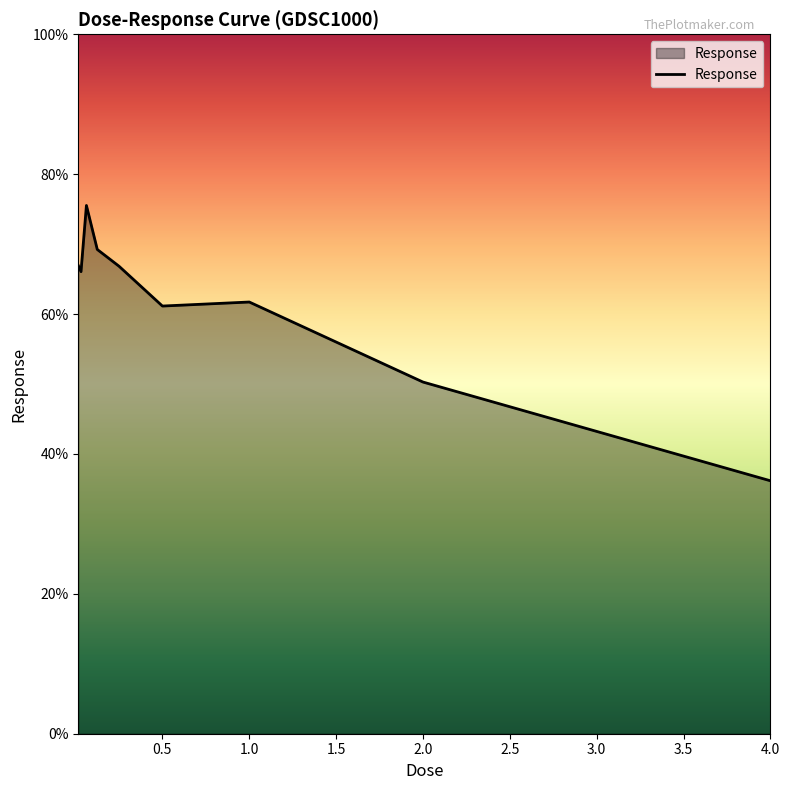

What is the difference between the maximum and minimum values?

39.4